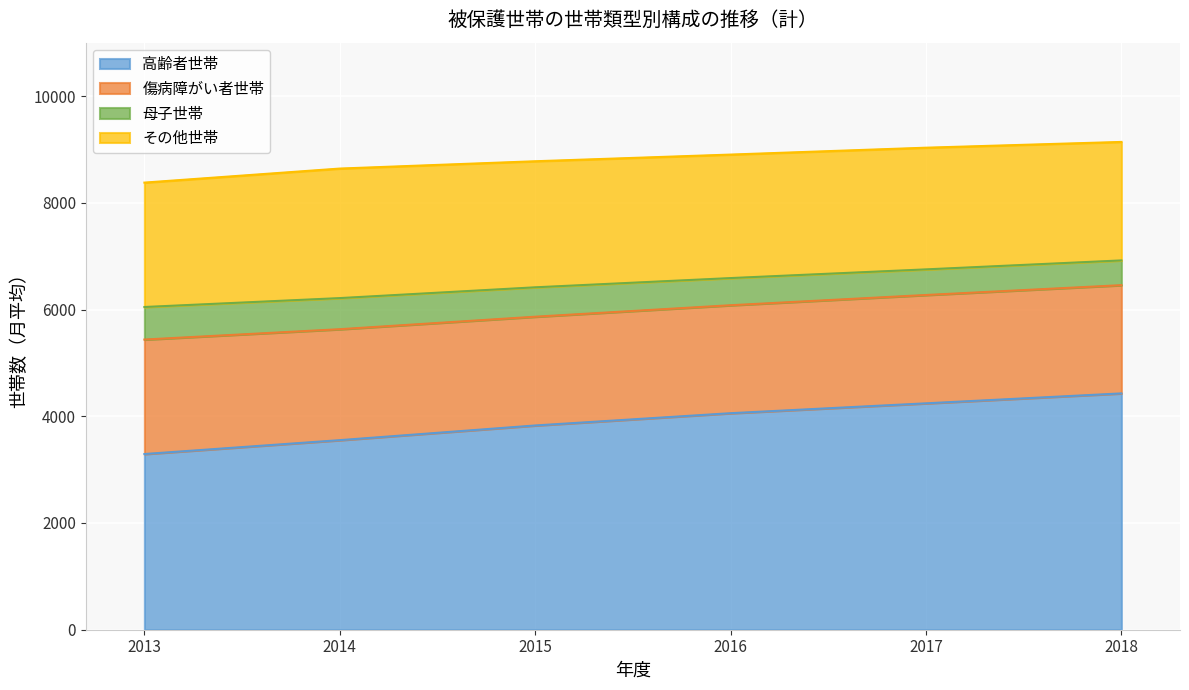

At which category does the chart reach its minimum across all series?

2013